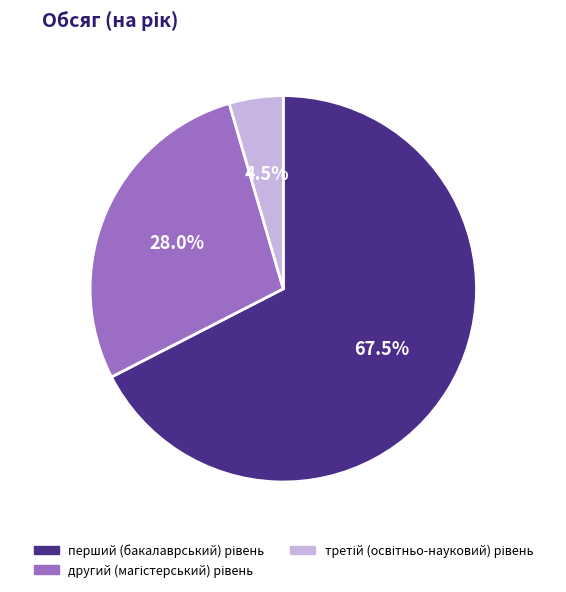

Is there any slice that represents more than half of the pie?

Yes